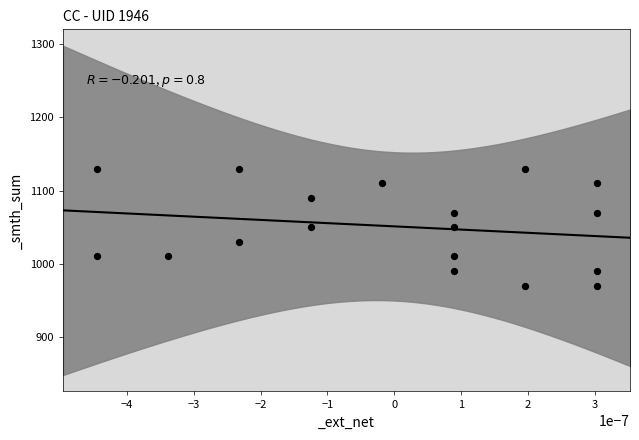

What is the range of Y values (max minus min)?

160